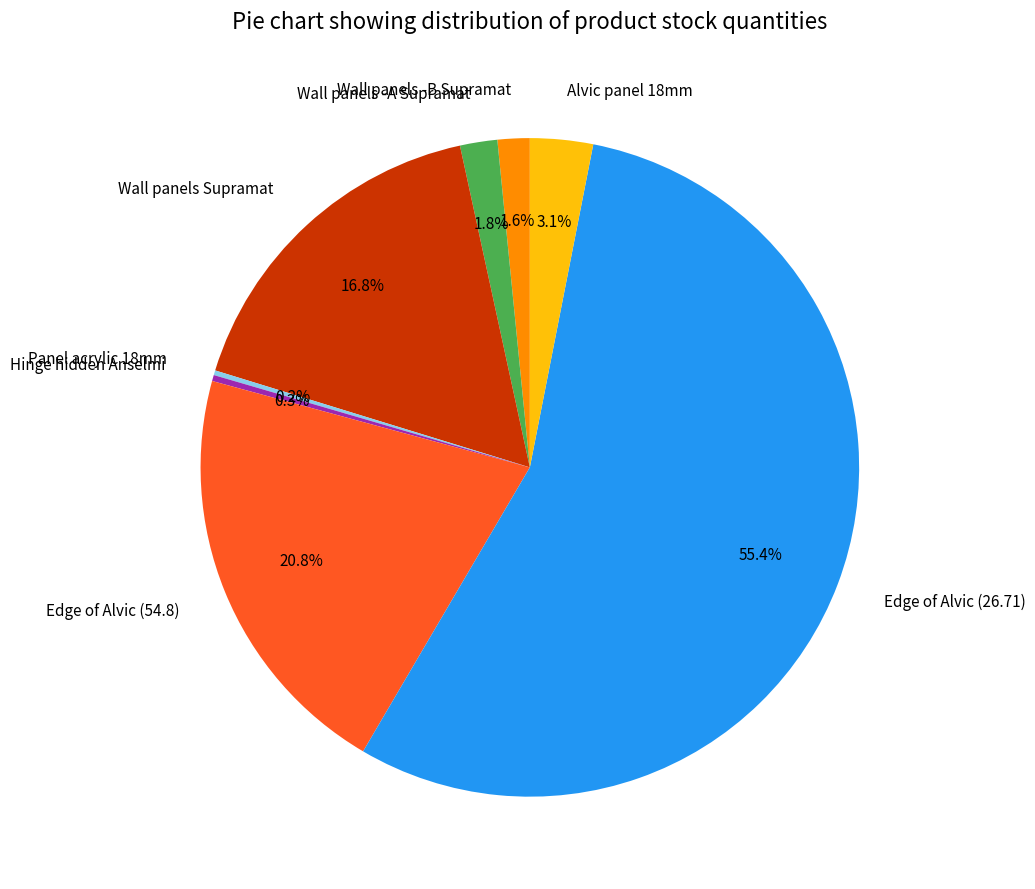

What is the largest slice in the pie chart?

Edge of Alvic (26.71)